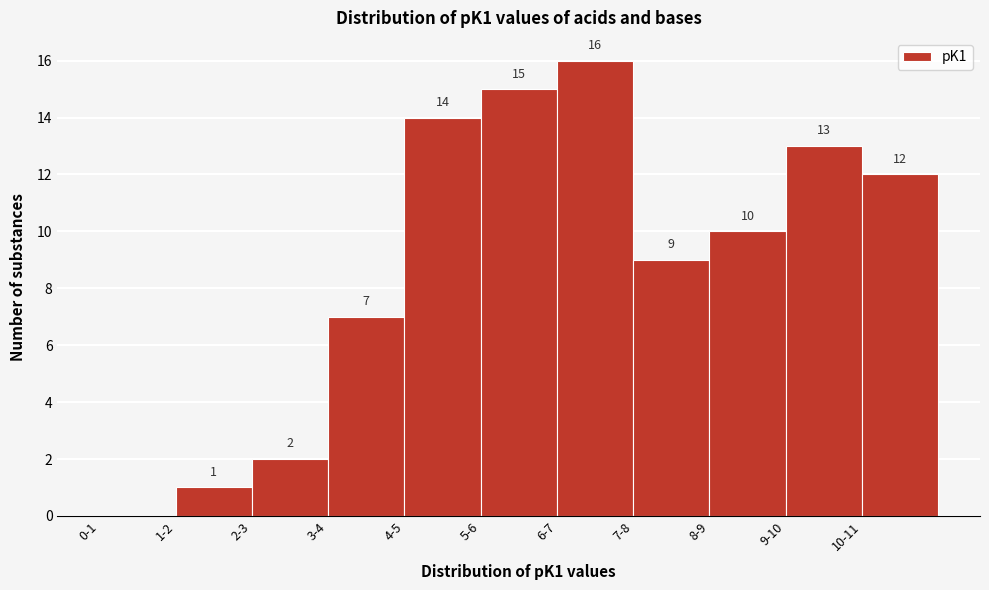

Reading right to left, what are all the values shown in this chart?

10-11=12	9-10=13	8-9=10	7-8=9	6-7=16	5-6=15	4-5=14	3-4=7	2-3=2	1-2=1	0-1=0